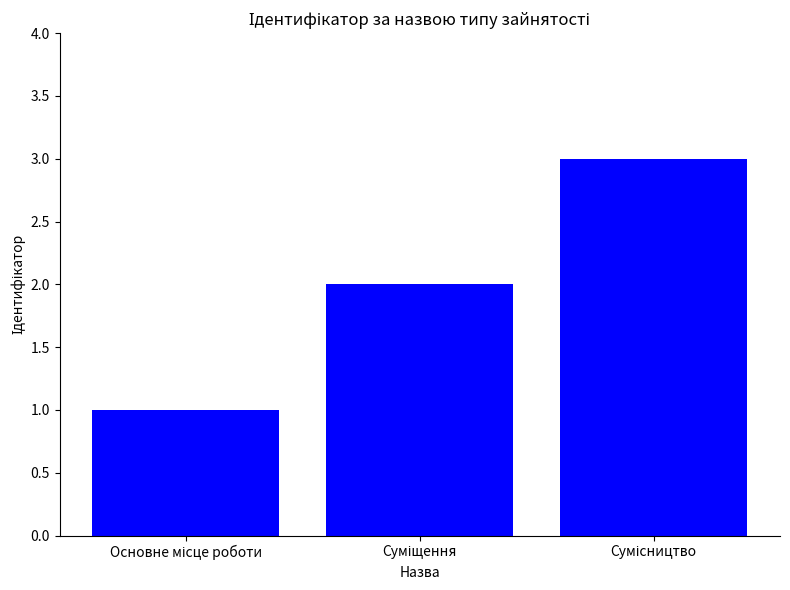

What is the smallest value displayed?

1